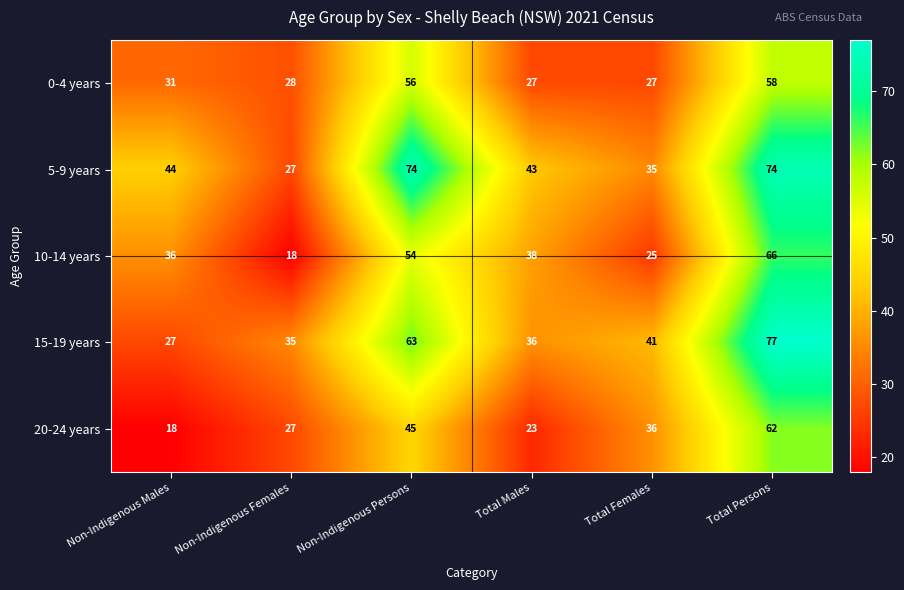

What is the highest value of the 5-9 years series?

74